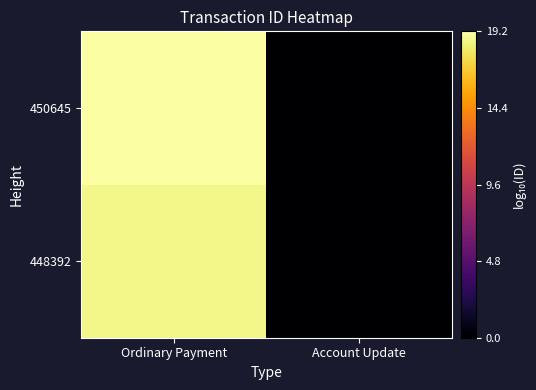

Reading right to left, extract all data points from this chart.

448392: Account Update=0.0	Ordinary Payment=18.6
450645: Account Update=0.0	Ordinary Payment=19.2